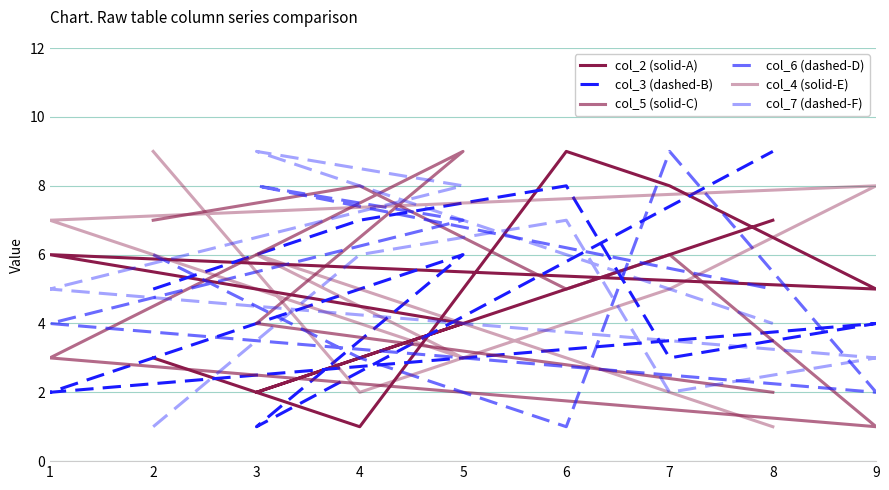

Where does the col_7 (dashed-F) series first go above 5?

4